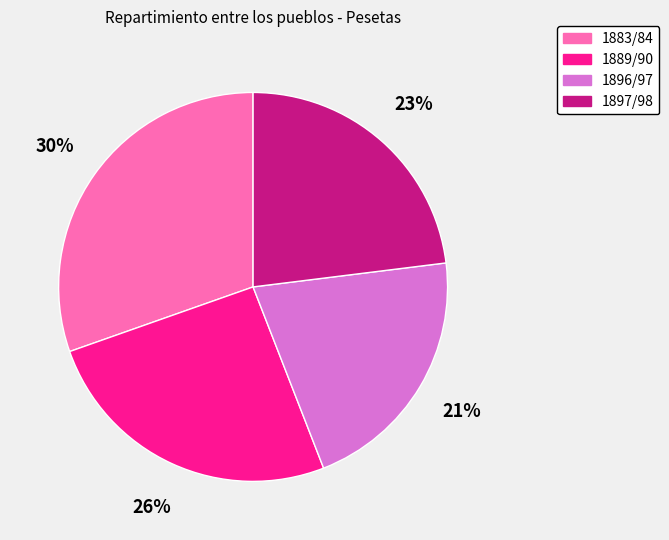

What percentage is the 1883/84 slice, to the nearest percent?

30%